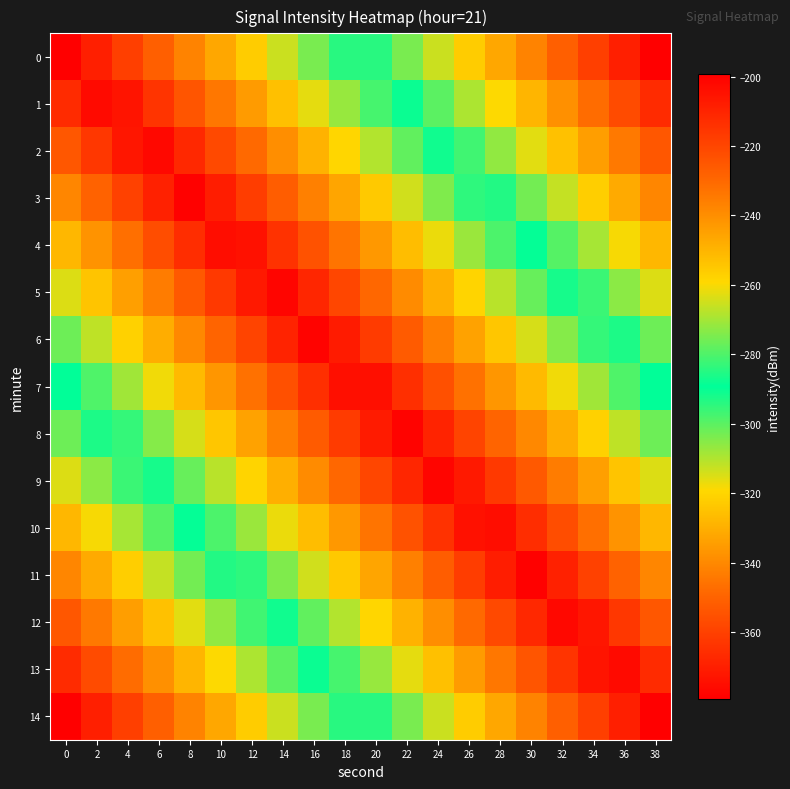

Reading left to right, transcribe all the data shown in this chart.

0: 0=-199.3	2=-208.8	4=-218.2	6=-227.7	8=-237.2	10=-246.7	12=-256.1	14=-265.6	16=-275.1	18=-284.6	20=-294.0	22=-303.5	24=-313.0	26=-322.4	28=-331.9	30=-341.4	32=-350.9	34=-360.3	36=-369.8	38=-379.3
1: 0=-212.1	2=-202.7	4=-205.4	6=-214.9	8=-224.3	10=-233.8	12=-243.3	14=-252.7	16=-262.2	18=-271.7	20=-281.2	22=-290.6	24=-300.1	26=-309.6	28=-319.1	30=-328.5	32=-338.0	34=-347.5	36=-357.0	38=-366.4
2: 0=-225.0	2=-215.5	4=-206.1	6=-202.0	8=-211.5	10=-220.9	12=-230.4	14=-239.9	16=-249.4	18=-258.8	20=-268.3	22=-277.8	24=-287.3	26=-296.7	28=-306.2	30=-315.7	32=-325.2	34=-334.6	36=-344.1	38=-353.6
3: 0=-237.9	2=-228.4	4=-218.9	6=-209.4	8=-200.0	10=-208.1	12=-217.6	14=-227.0	16=-236.5	18=-246.0	20=-255.5	22=-264.9	24=-274.4	26=-283.9	28=-293.4	30=-302.8	32=-312.3	34=-321.8	36=-331.2	38=-340.7
4: 0=-250.7	2=-241.2	4=-231.8	6=-222.3	8=-212.8	10=-203.4	12=-204.7	14=-214.2	16=-223.7	18=-233.1	20=-242.6	22=-252.1	24=-261.5	26=-271.0	28=-280.5	30=-290.0	32=-299.4	34=-308.9	36=-318.4	38=-327.9
5: 0=-263.6	2=-254.1	4=-244.6	6=-235.2	8=-225.7	10=-216.2	12=-206.7	14=-201.3	16=-210.8	18=-220.3	20=-229.7	22=-239.2	24=-248.7	26=-258.2	28=-267.6	30=-277.1	32=-286.6	34=-296.1	36=-305.5	38=-315.0
6: 0=-276.4	2=-267.0	4=-257.5	6=-248.0	8=-238.5	10=-229.1	12=-219.6	14=-210.1	16=-200.6	18=-207.4	20=-216.9	22=-226.4	24=-235.8	26=-245.3	28=-254.8	30=-264.3	32=-273.7	34=-283.2	36=-292.7	38=-302.1
7: 0=-289.3	2=-279.8	4=-270.3	6=-260.9	8=-251.4	10=-241.9	12=-232.4	14=-223.0	16=-213.5	18=-204.0	20=-204.0	22=-213.5	24=-223.0	26=-232.4	28=-241.9	30=-251.4	32=-260.9	34=-270.3	36=-279.8	38=-289.3
8: 0=-302.1	2=-292.7	4=-283.2	6=-273.7	8=-264.3	10=-254.8	12=-245.3	14=-235.8	16=-226.4	18=-216.9	20=-207.4	22=-200.6	24=-210.1	26=-219.6	28=-229.1	30=-238.5	32=-248.0	34=-257.5	36=-267.0	38=-276.4
9: 0=-315.0	2=-305.5	4=-296.1	6=-286.6	8=-277.1	10=-267.6	12=-258.2	14=-248.7	16=-239.2	18=-229.7	20=-220.3	22=-210.8	24=-201.3	26=-206.7	28=-216.2	30=-225.7	32=-235.2	34=-244.6	36=-254.1	38=-263.6
10: 0=-327.9	2=-318.4	4=-308.9	6=-299.4	8=-290.0	10=-280.5	12=-271.0	14=-261.5	16=-252.1	18=-242.6	20=-233.1	22=-223.7	24=-214.2	26=-204.7	28=-203.4	30=-212.8	32=-222.3	34=-231.8	36=-241.2	38=-250.7
11: 0=-340.7	2=-331.2	4=-321.8	6=-312.3	8=-302.8	10=-293.4	12=-283.9	14=-274.4	16=-264.9	18=-255.5	20=-246.0	22=-236.5	24=-227.0	26=-217.6	28=-208.1	30=-200.0	32=-209.4	34=-218.9	36=-228.4	38=-237.9
12: 0=-353.6	2=-344.1	4=-334.6	6=-325.2	8=-315.7	10=-306.2	12=-296.7	14=-287.3	16=-277.8	18=-268.3	20=-258.8	22=-249.4	24=-239.9	26=-230.4	28=-220.9	30=-211.5	32=-202.0	34=-206.1	36=-215.5	38=-225.0
13: 0=-366.4	2=-357.0	4=-347.5	6=-338.0	8=-328.5	10=-319.1	12=-309.6	14=-300.1	16=-290.6	18=-281.2	20=-271.7	22=-262.2	24=-252.7	26=-243.3	28=-233.8	30=-224.3	32=-214.9	34=-205.4	36=-202.7	38=-212.1
14: 0=-379.3	2=-369.8	4=-360.3	6=-350.9	8=-341.4	10=-331.9	12=-322.4	14=-313.0	16=-303.5	18=-294.0	20=-284.6	22=-275.1	24=-265.6	26=-256.1	28=-246.7	30=-237.2	32=-227.7	34=-218.2	36=-208.8	38=-199.3